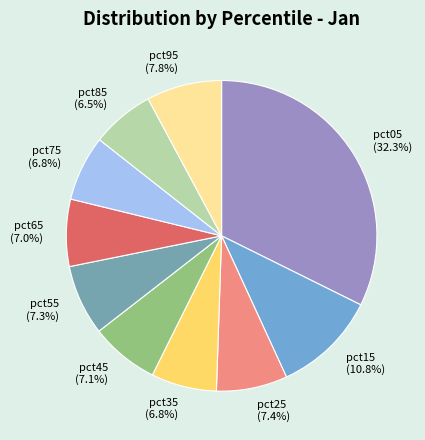

How much of the chart is everything except pct55?

92.7%